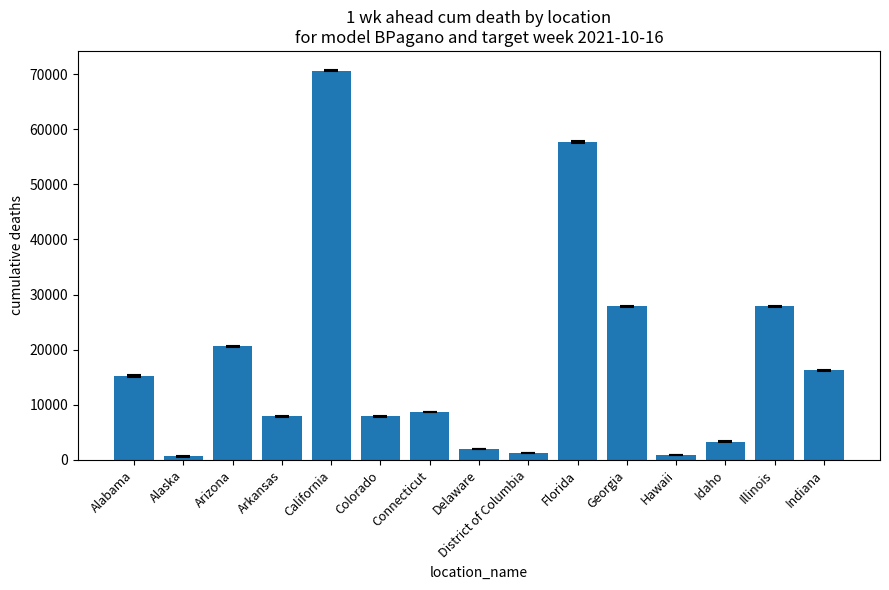

The chart shows a value of 3313 at Idaho. True or false?

True